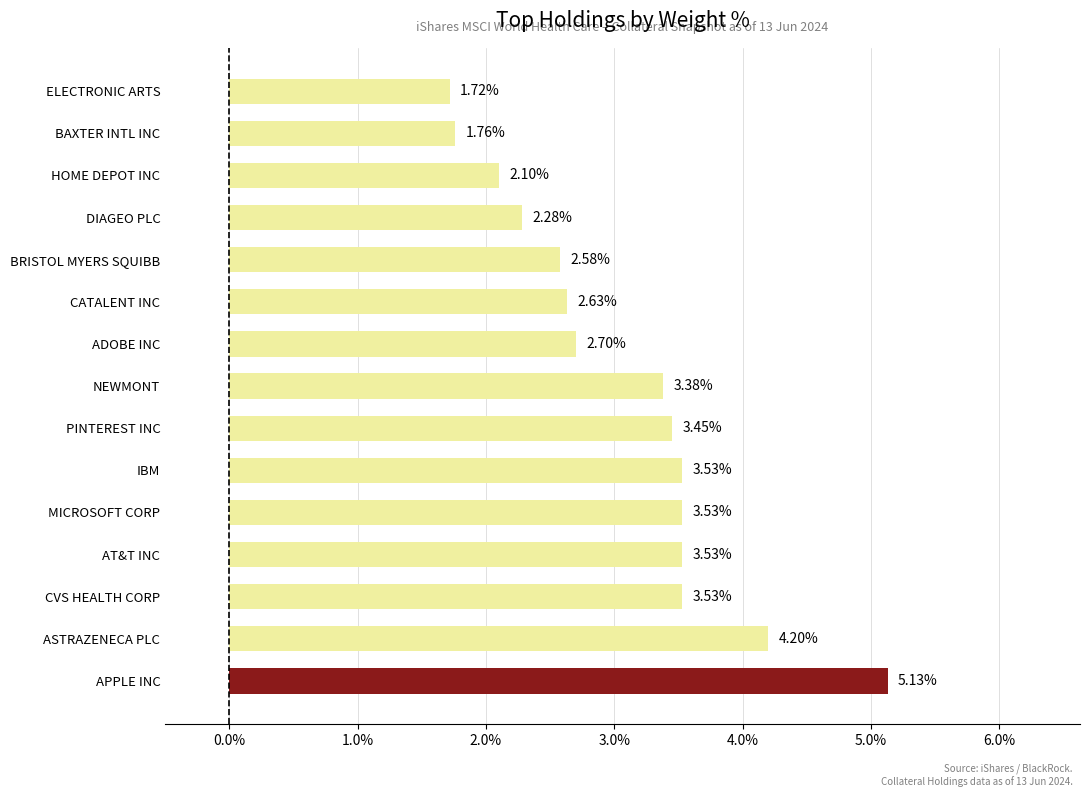

Between ASTRAZENECA PLC and NEWMONT, which is larger?

ASTRAZENECA PLC